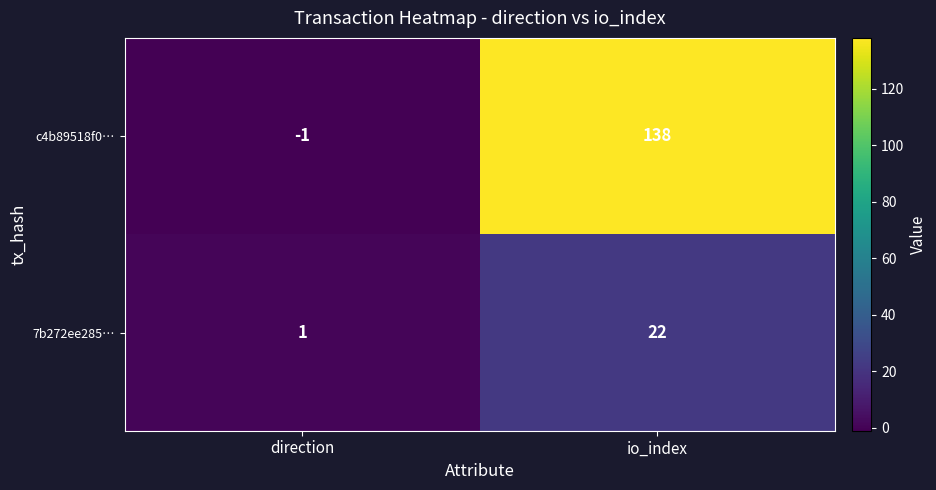

What is the difference between the c4b89518f0… values at io_index and direction?

139